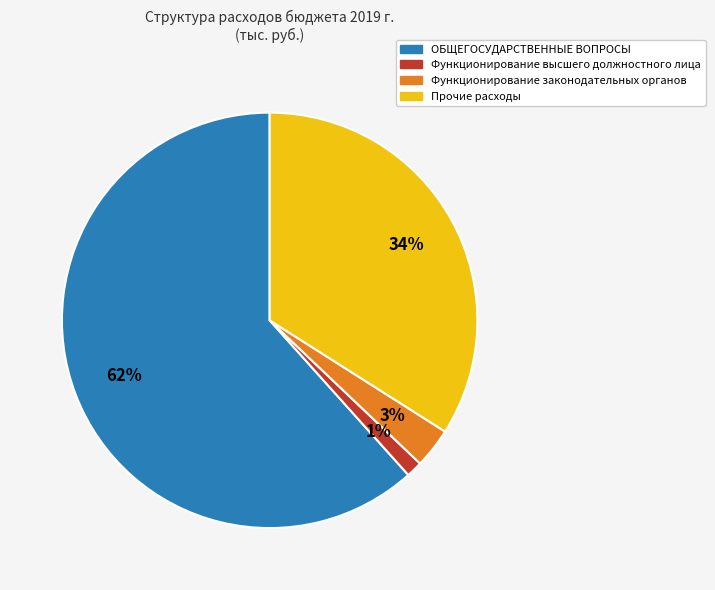

Count the number of slices in the pie.

4